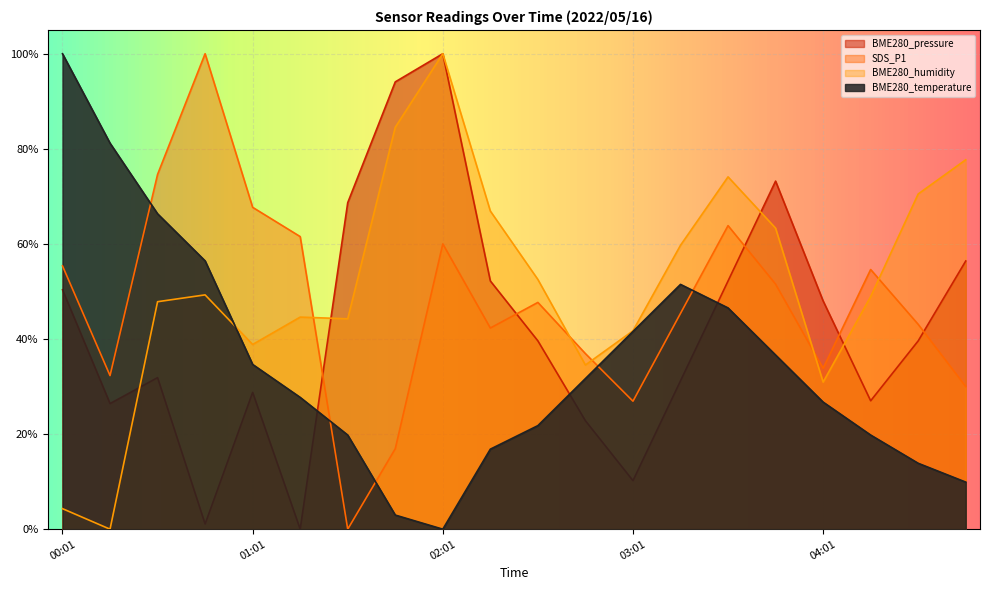

What is the total value across all series at 01:46?

2.0